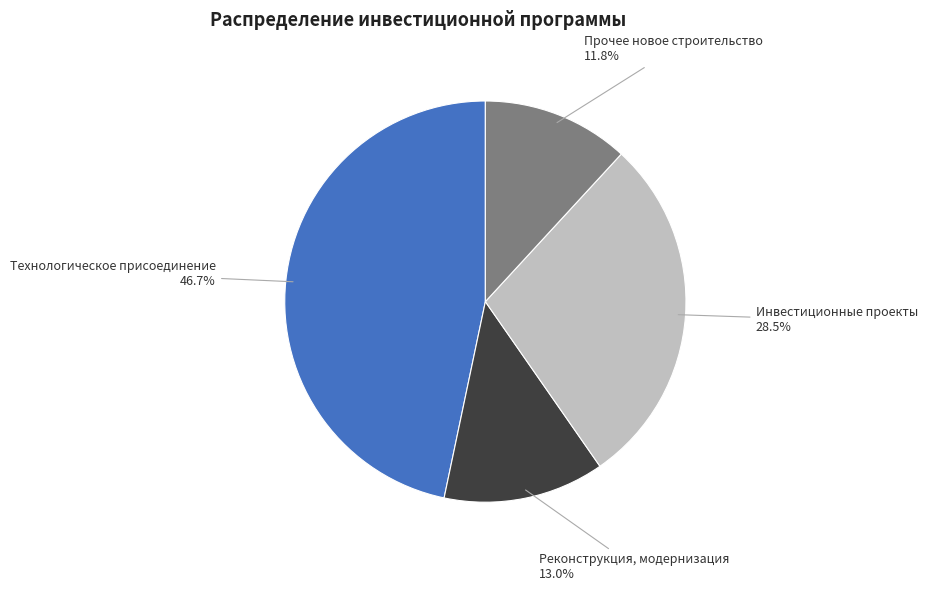

Which has a higher value, Прочее новое строительство or Реконструкция, модернизация?

Реконструкция, модернизация